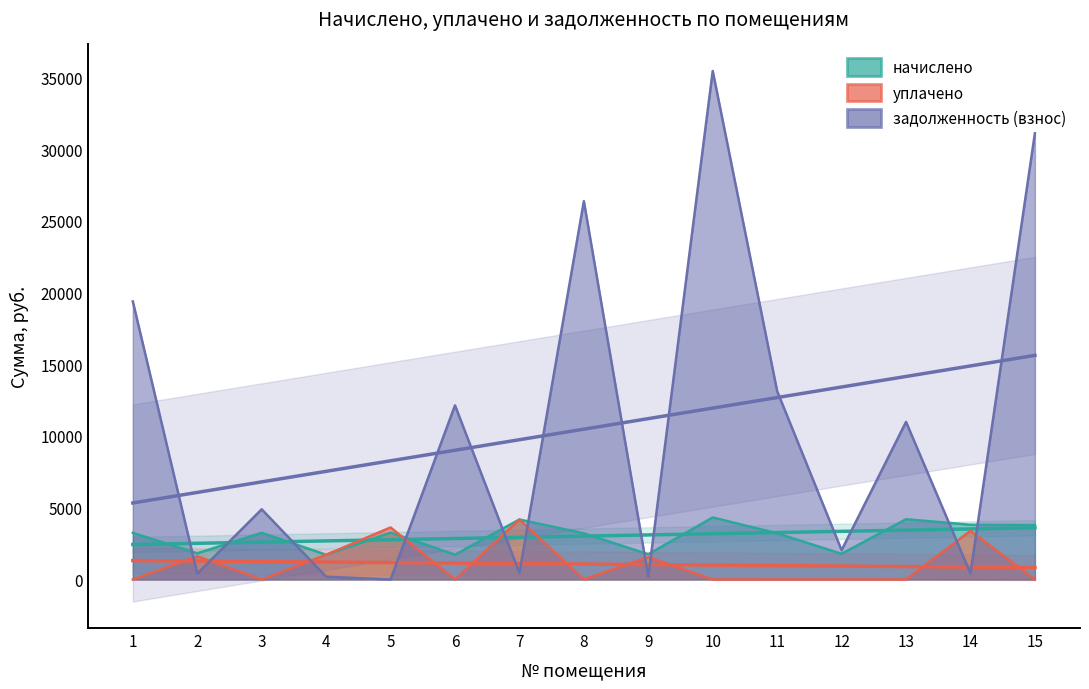

True or false: начислено and задолженность (взнос) cross at least once.

True